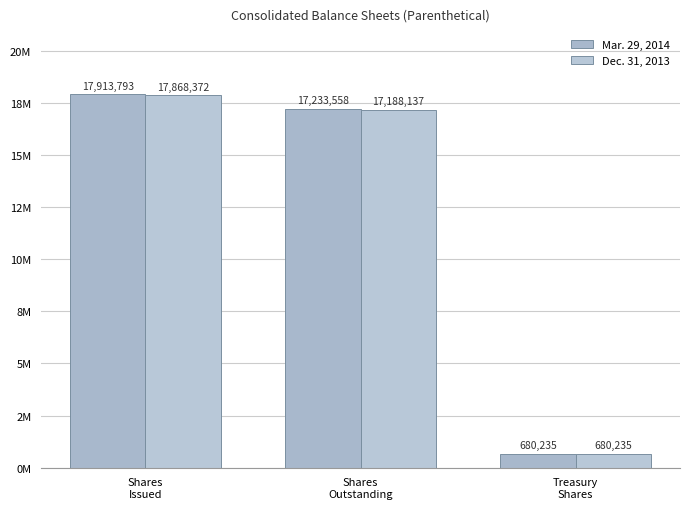

Does the chart contain any negative values?

No